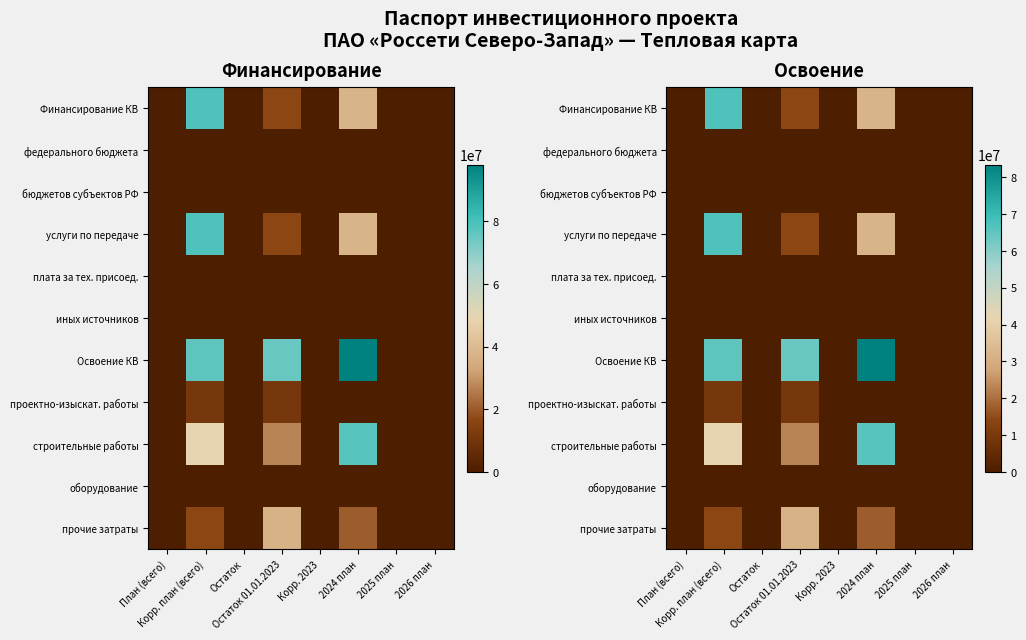

Rank the series by their maximum value, from lowest to highest.

федерального бюджета, бюджетов субъектов РФ, плата за тех. присоед., иных источников, оборудование, проектно-изыскат. работы, прочие затраты, строительные работы, Финансирование КВ, услуги по передаче, Освоение КВ